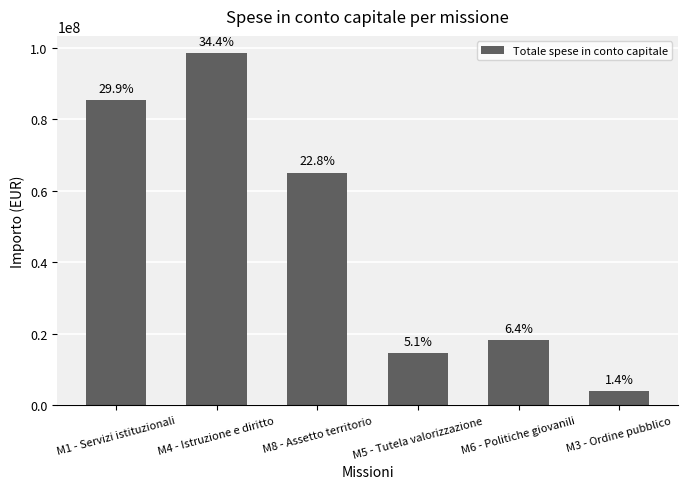

How many bars are there in total?

6